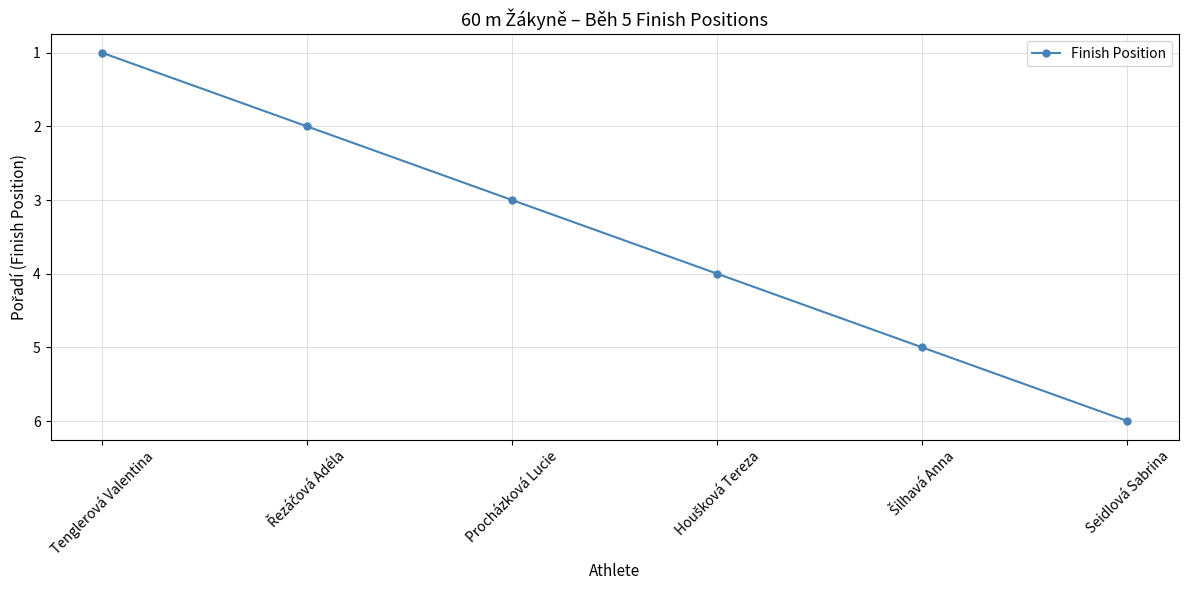

What position from the right is Tenglerová Valentina?

6